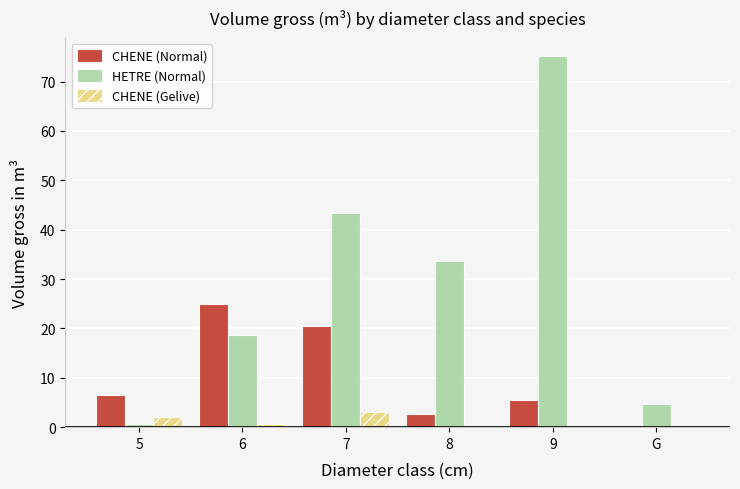

Does the chart contain stacked bars?

No